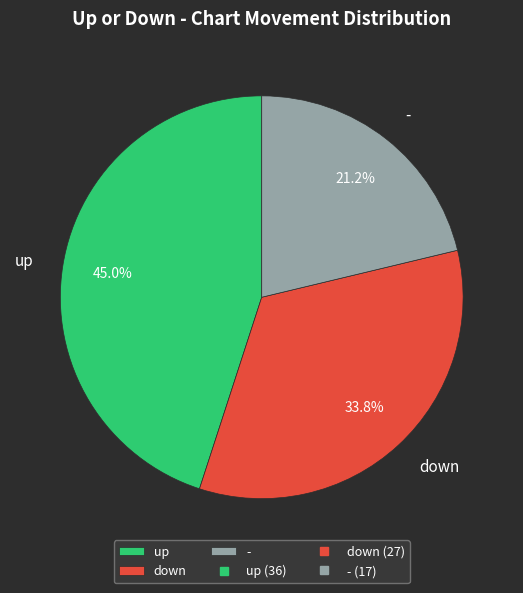

To the nearest percent, what is the difference between the largest and smallest slice percentages?

24%